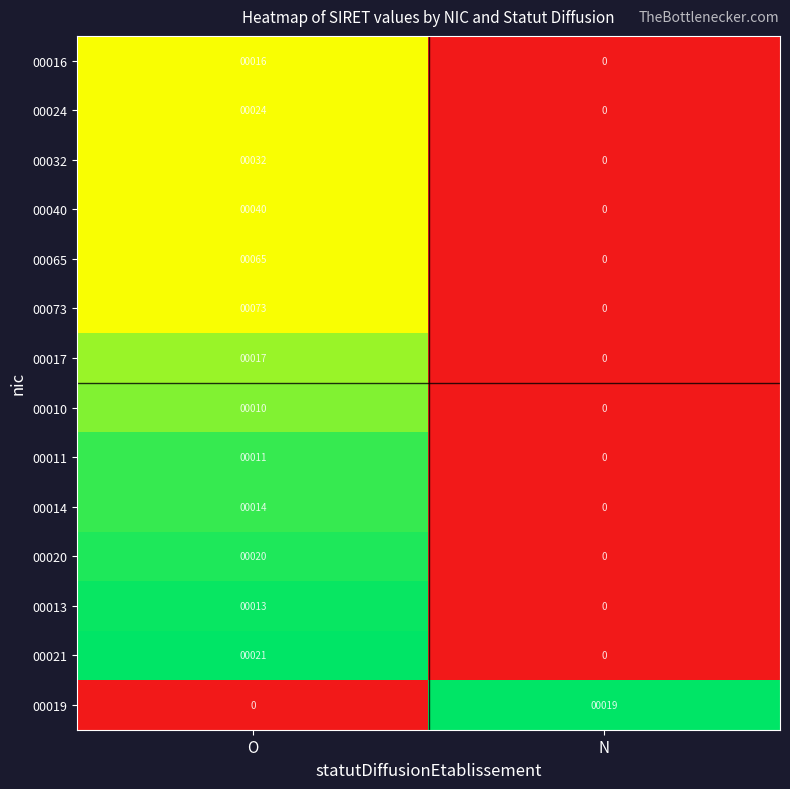

How many categories are shown in the chart?

2